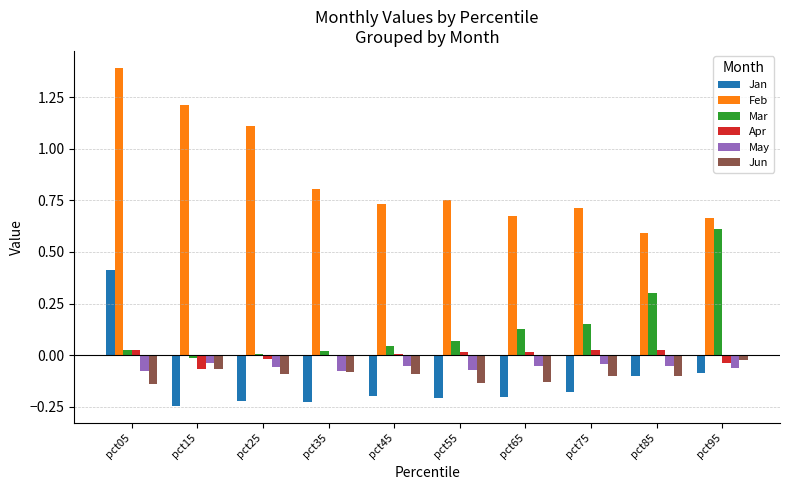

How many data points does each series have?

10